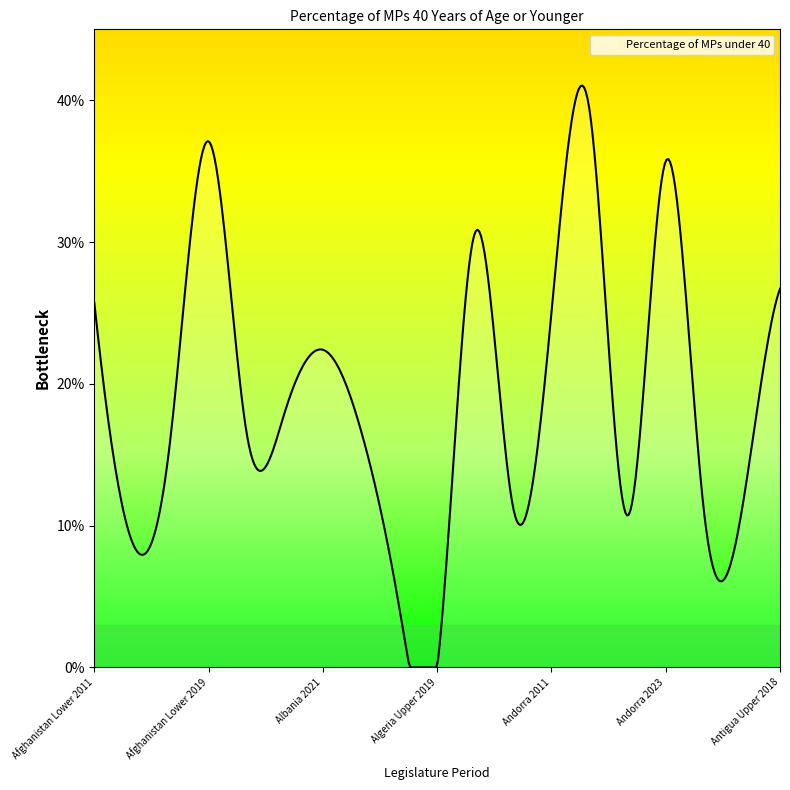

Does the chart have visible grid lines?

No